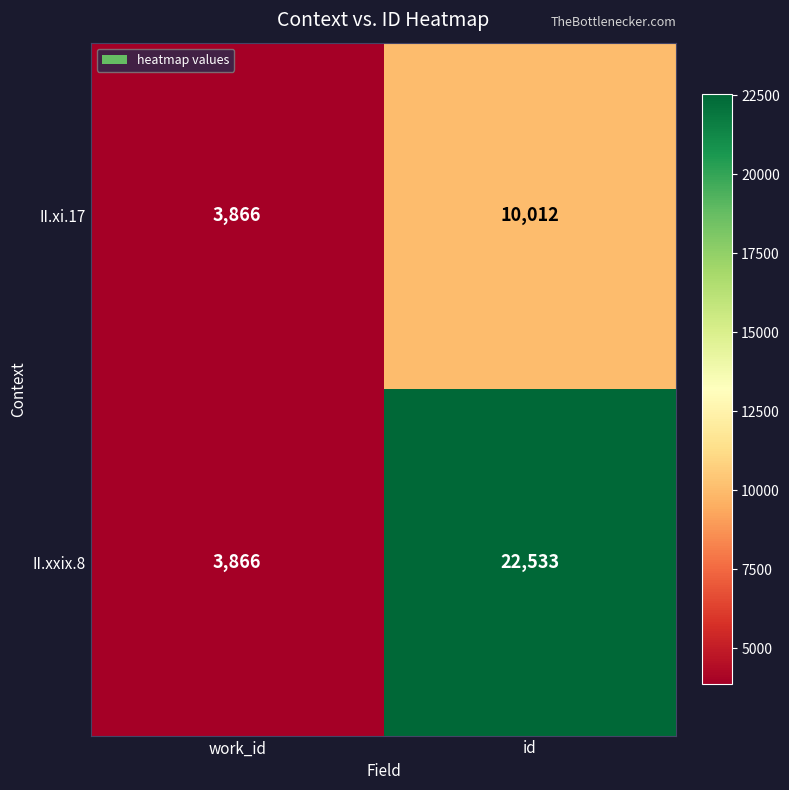

Which series has the widest spread of values?

II.xxix.8